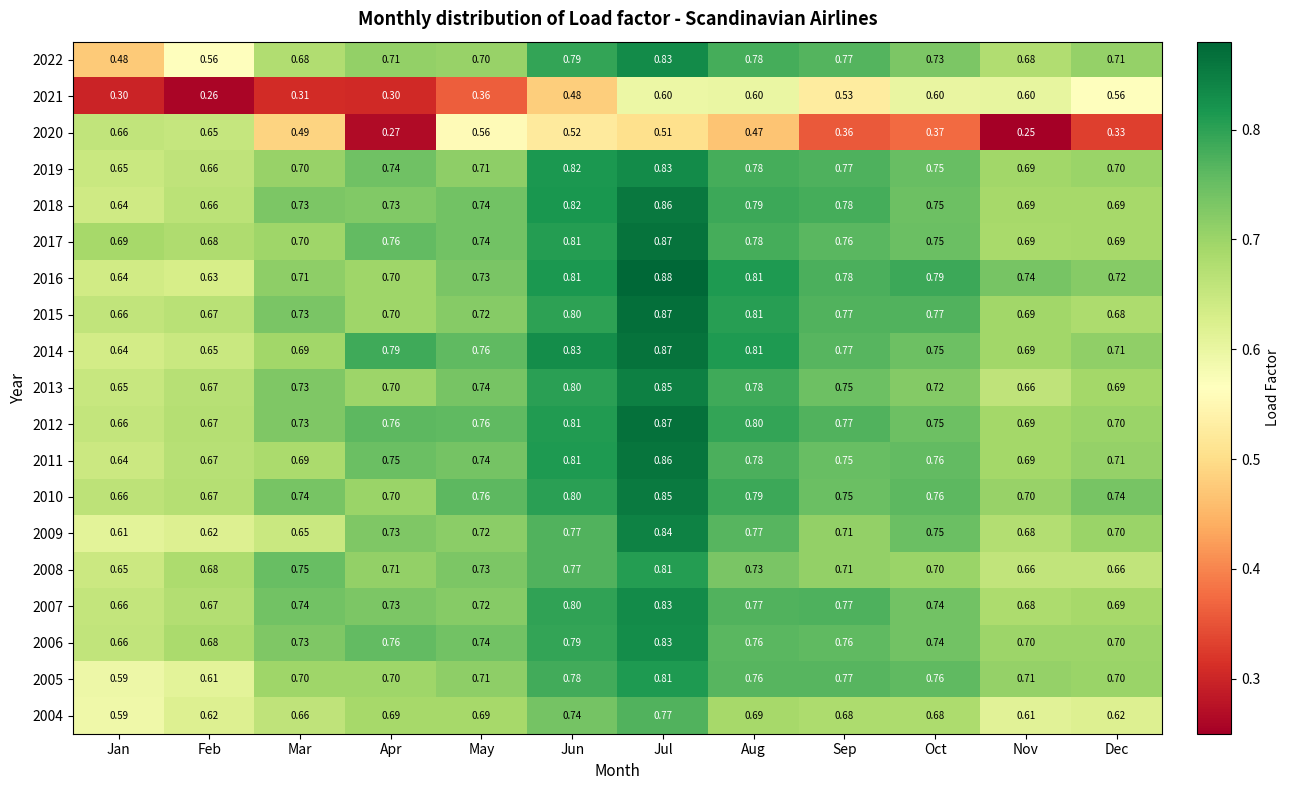

Which label corresponds to the largest value in the chart?

Jul